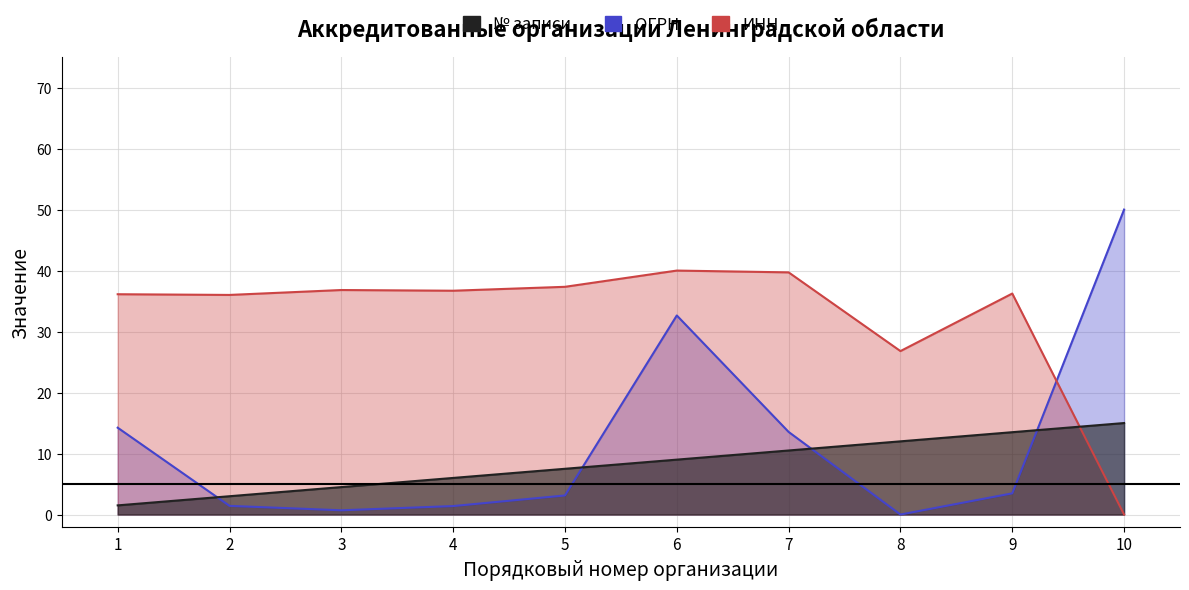

Which has a higher value, 1 or 5?

5